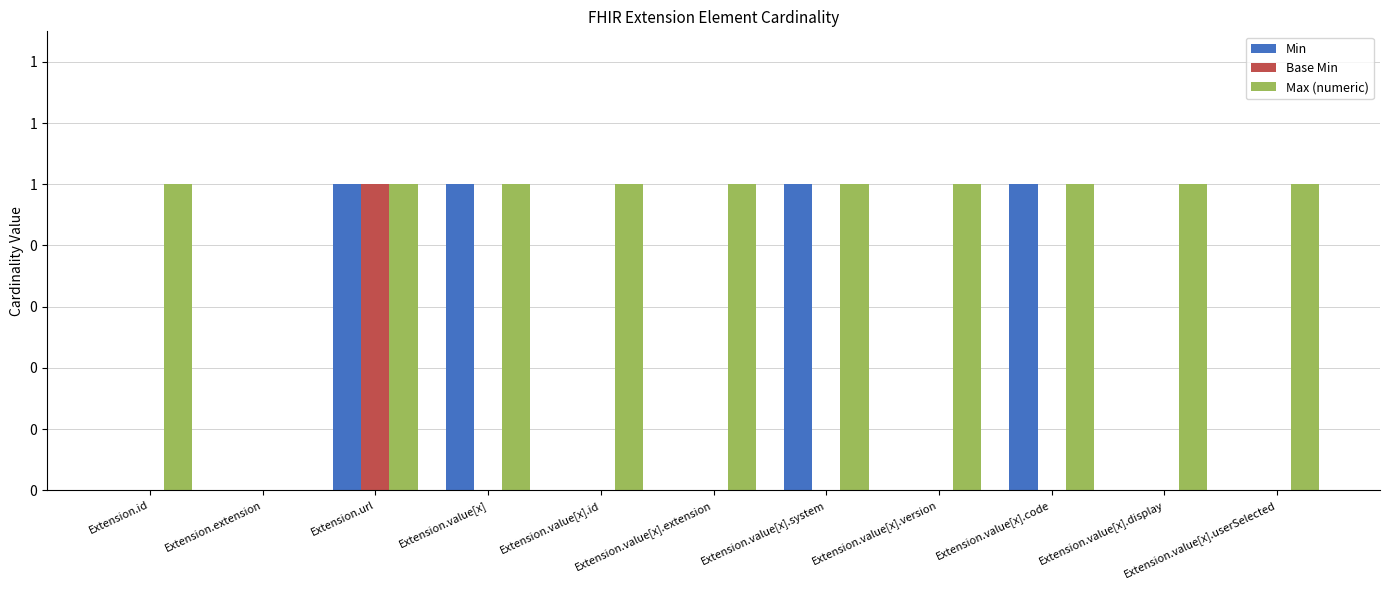

At which category is the sum across all series the highest?

Extension.url